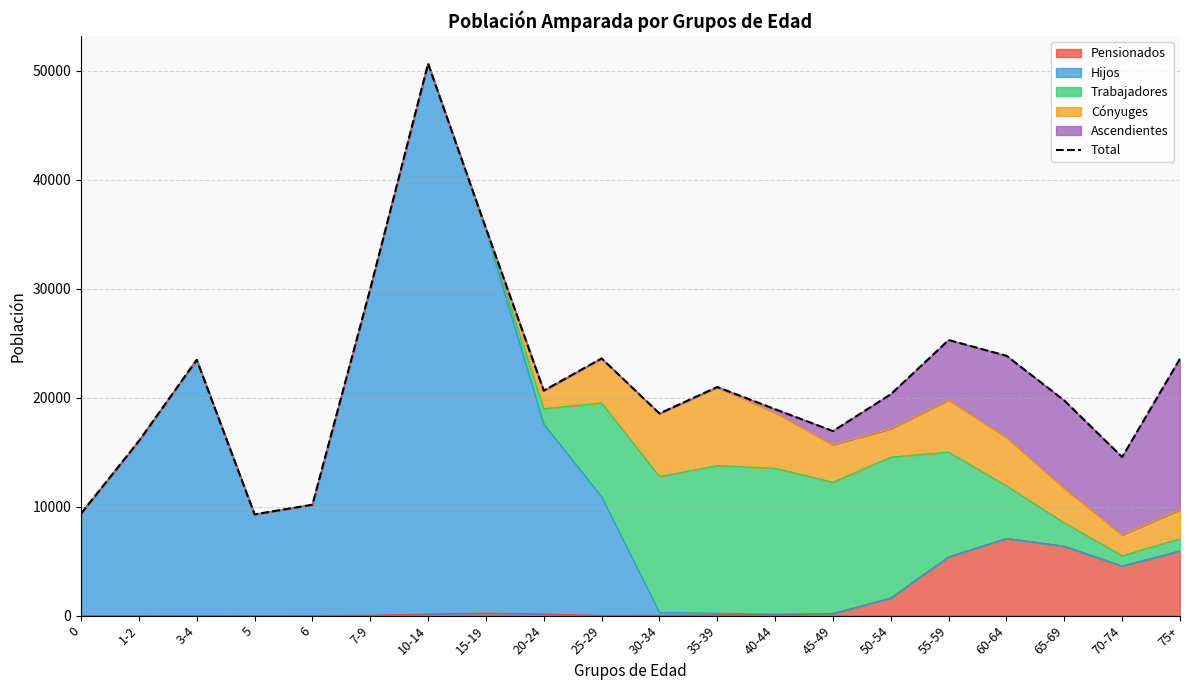

At which label does the data first exceed 20656?

3-4